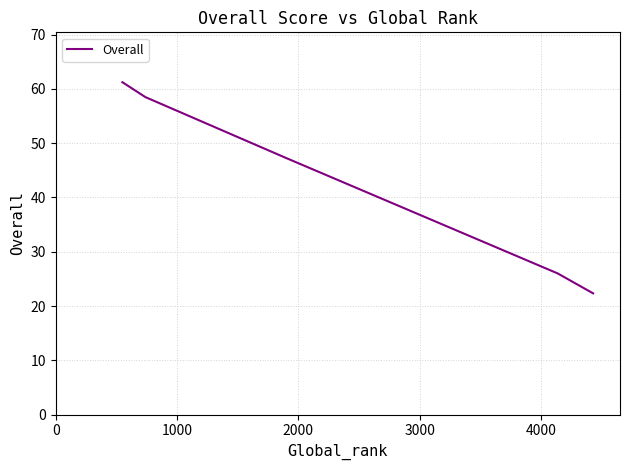

What is the difference between the second highest and minimum values?

36.2